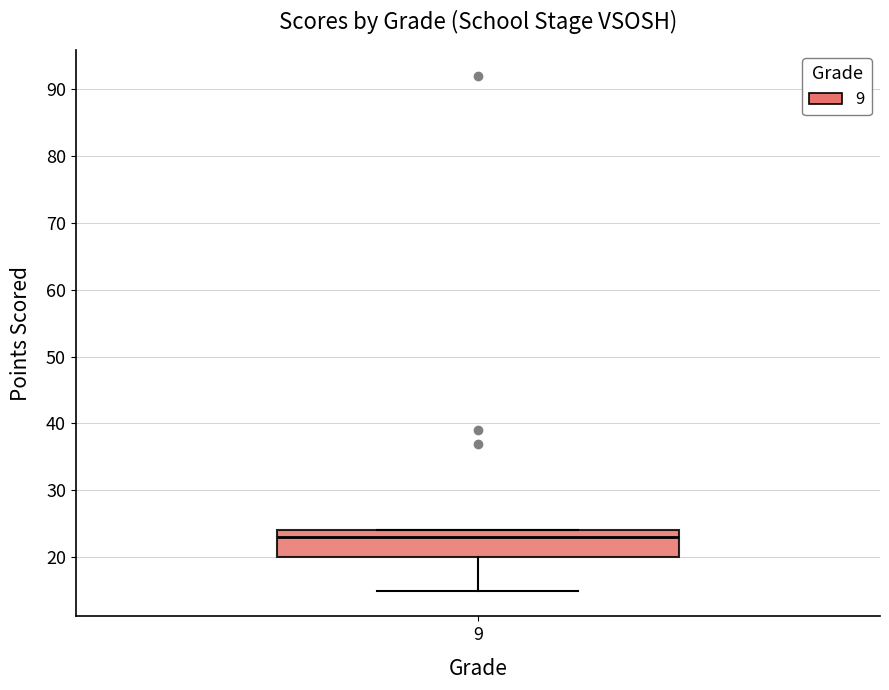

Read this box plot against the y-axis: the position of the median line, the range covered by the box, and the ends of both whiskers. The values are not printed on the chart, so give them approximately, as read against the axis.

median 23, box 20 to 24, whiskers 15 to 24